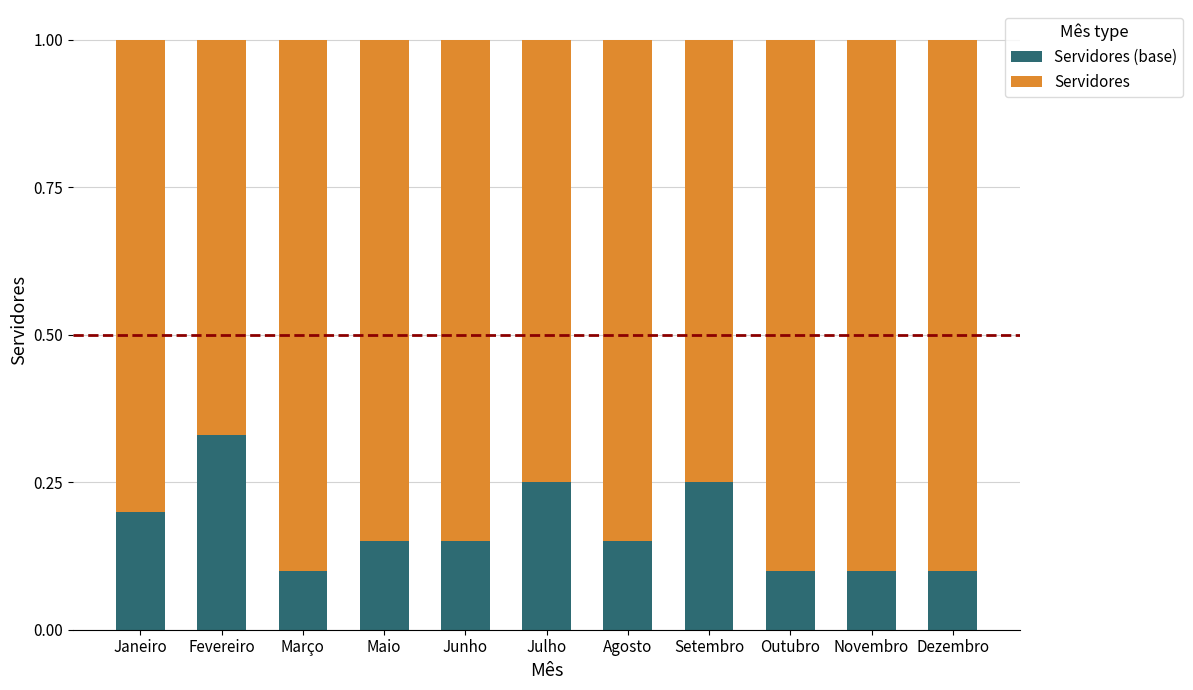

What is the total value across all series at Fevereiro?

1.0